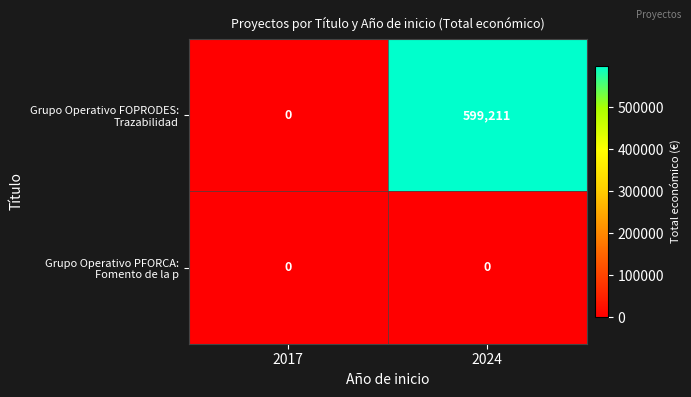

At which category does the chart reach its peak across all series?

2024